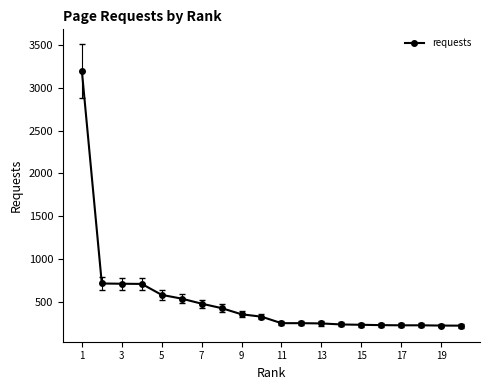

What is the value of the 2nd point from the left?

712